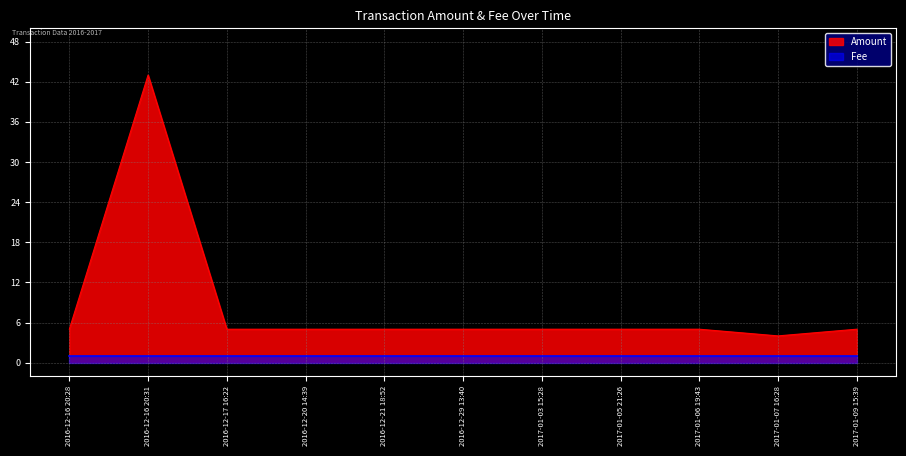

Where does the data first go above 5?

2016-12-16 20:31